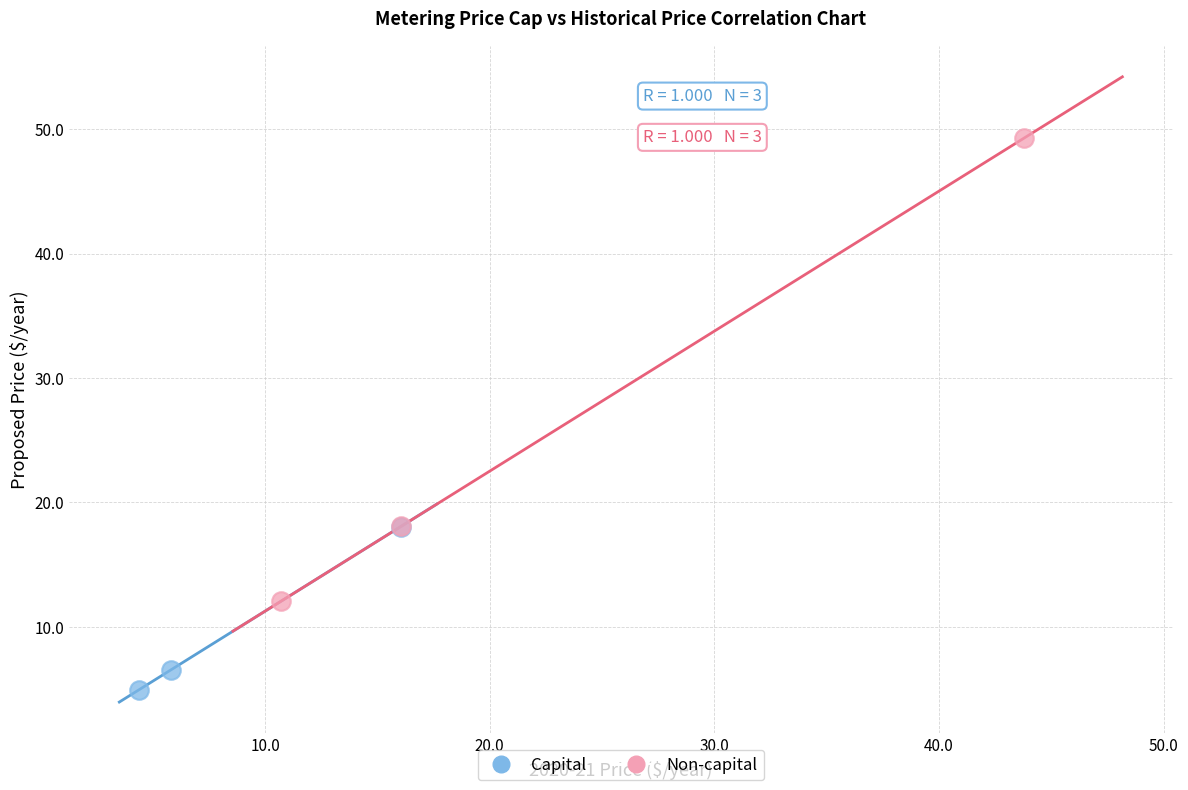

Which series has the largest Y range (max minus min)?

Non-capital